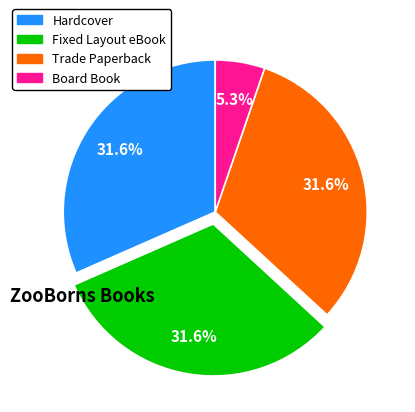

Which category has the smallest portion of the pie?

Board Book